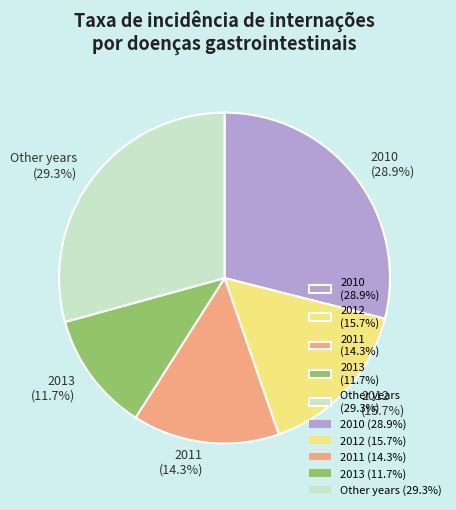

What is the smallest slice in the pie chart?

2013 (11.7%)